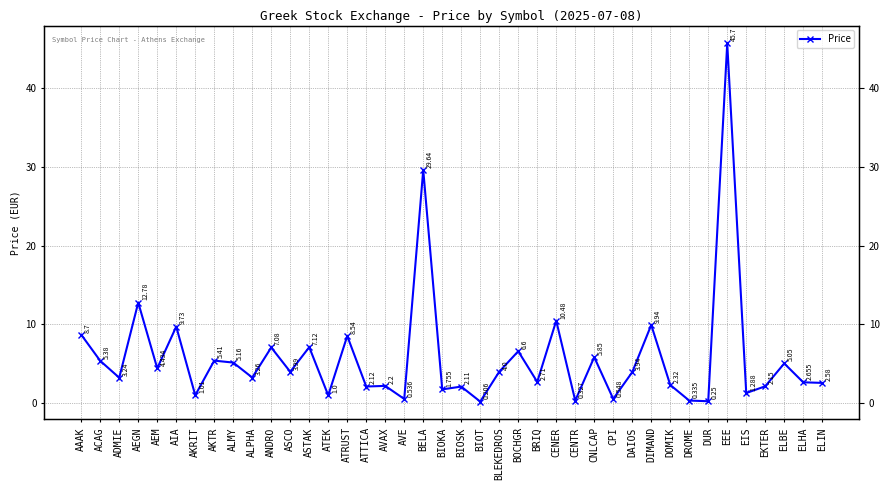

Reading left to right, extract all data points from this chart.

AAAK=8.7	ACAG=5.4	ADMIE=3.2	AEGN=12.8	AEM=4.4	AIA=9.7	AKRIT=1.0	AKTR=5.4	ALMY=5.2	ALPHA=3.3	ANDRO=7.1	ASCO=4.0	ASTAK=7.1	ATEK=1.0	ATRUST=8.5	ATTICA=2.1	AVAX=2.2	AVE=0.5	BELA=29.6	BIOKA=1.8	BIOSK=2.1	BIOT=0.2	BLEKEDROS=4.0	BOCHGR=6.6	BRIQ=2.7	CENER=10.5	CENTR=0.3	CNLCAP=5.8	CPI=0.5	DAIOS=3.9	DIMAND=9.9	DOMIK=2.3	DROME=0.3	DUR=0.2	EEE=45.7	EIS=1.3	EKTER=2.1	ELBE=5.0	ELHA=2.7	ELIN=2.6